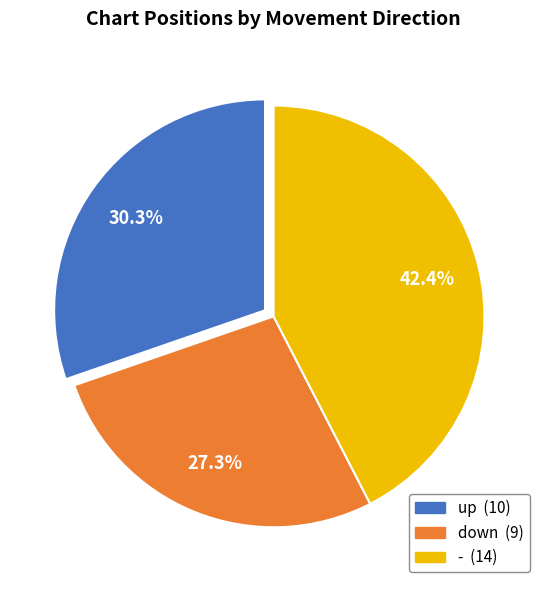

Is there any slice that represents more than half of the pie?

No